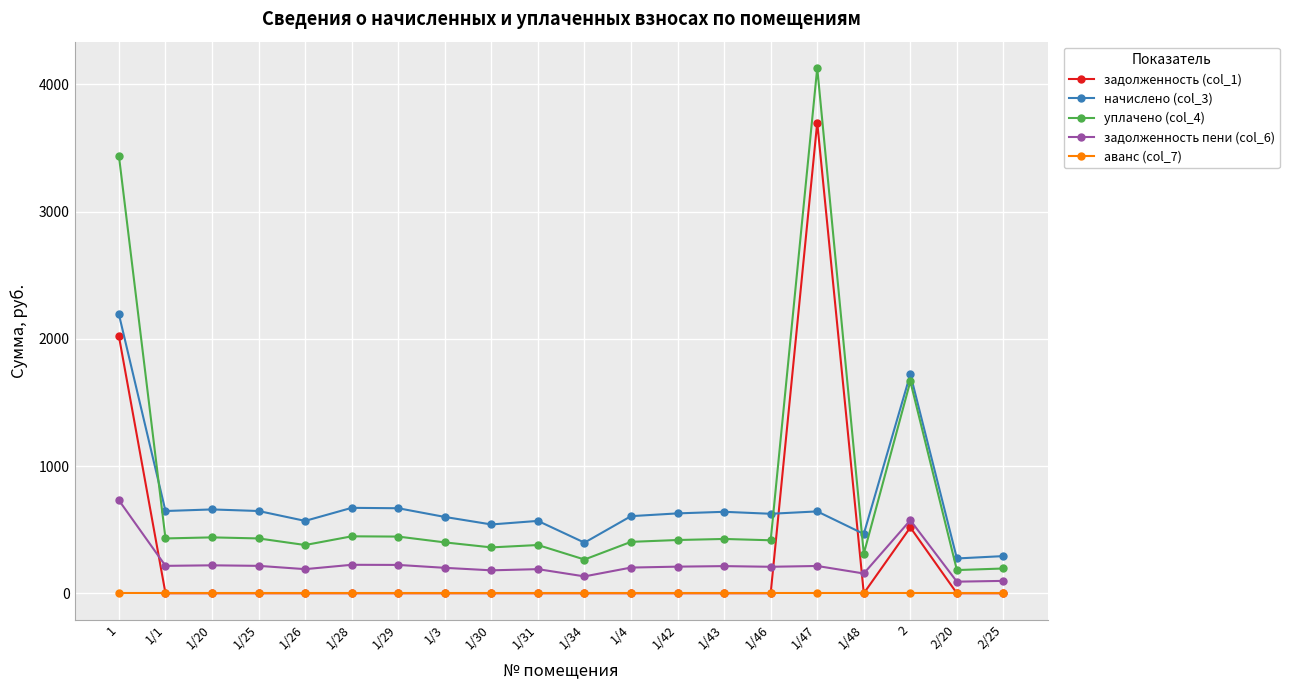

At which category is the sum across all series the highest?

1/47